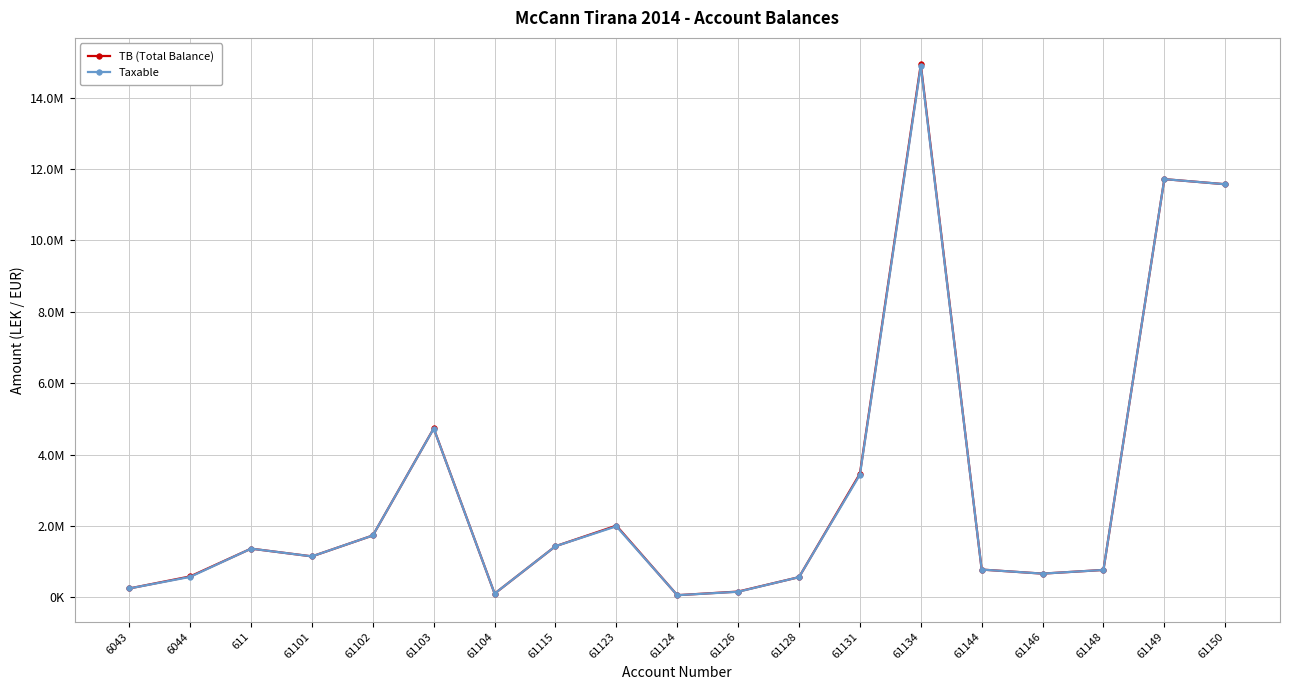

What are all the series names shown in the legend?

TB (Total Balance), Taxable